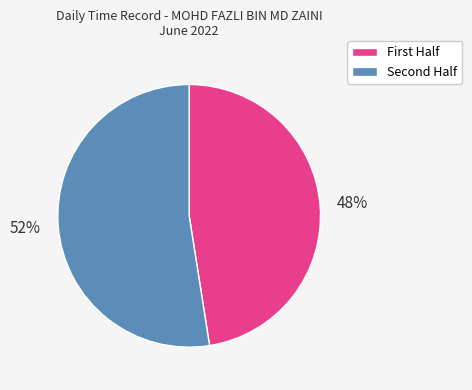

Count the number of slices in the pie.

2